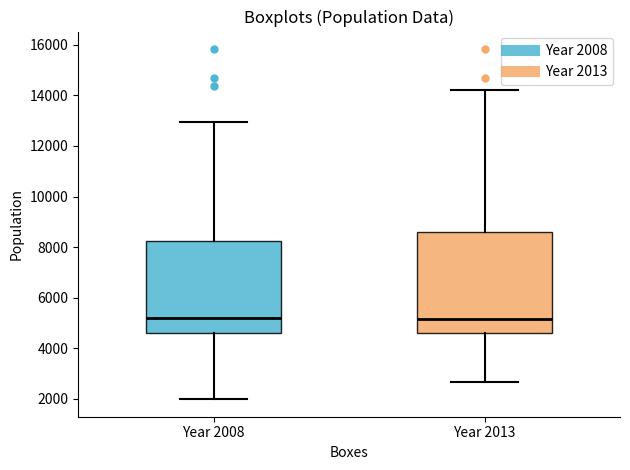

Where is the upper edge of the box for Year 2013 on the y-axis? The values are not printed on the chart, so give them approximately, as read against the axis.

8600